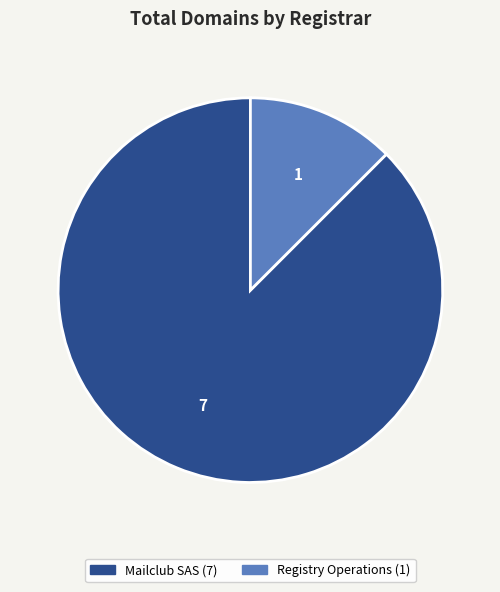

Is there a majority slice in this chart?

Yes